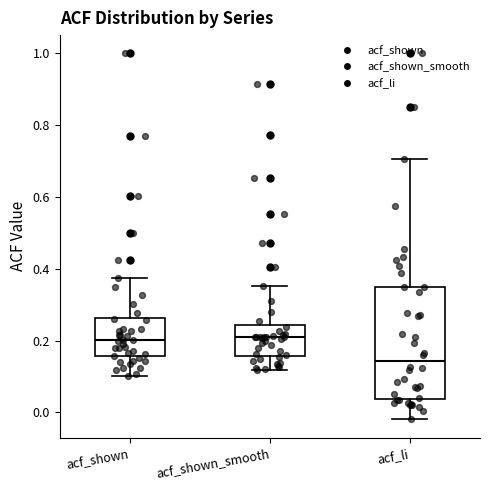

Reading left to right, transcribe this box plot: for each box, give where its median line is, the range the box spans, and where its two whiskers end, as read against the y-axis. The values are not printed on the chart, so give them approximately, as read against the axis.

acf_shown: median 0.20, box 0.16 to 0.26, whiskers 0.10 to 0.38
acf_shown_smooth: median 0.20, box 0.16 to 0.24, whiskers 0.12 to 0.36
acf_li: median 0.14, box 0.04 to 0.34, whiskers -0.02 to 0.70